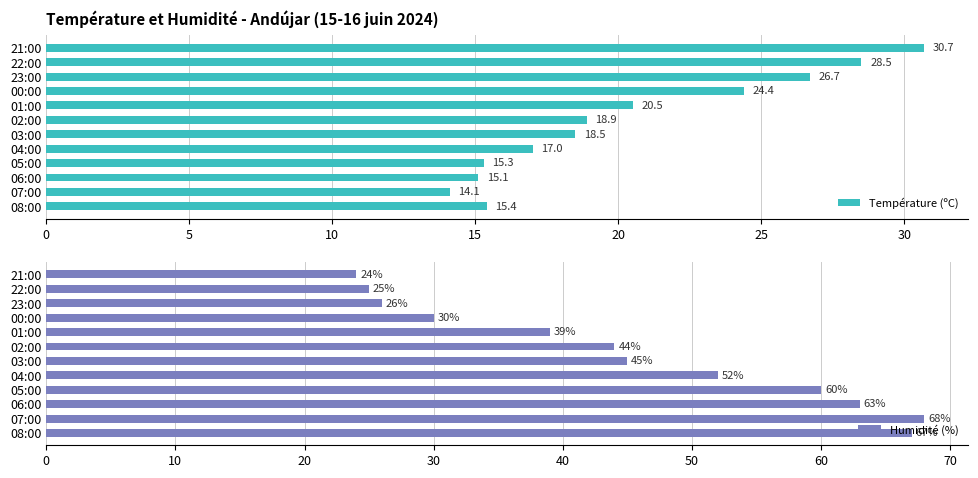

What is the sum of all Humidité (%) values?

543